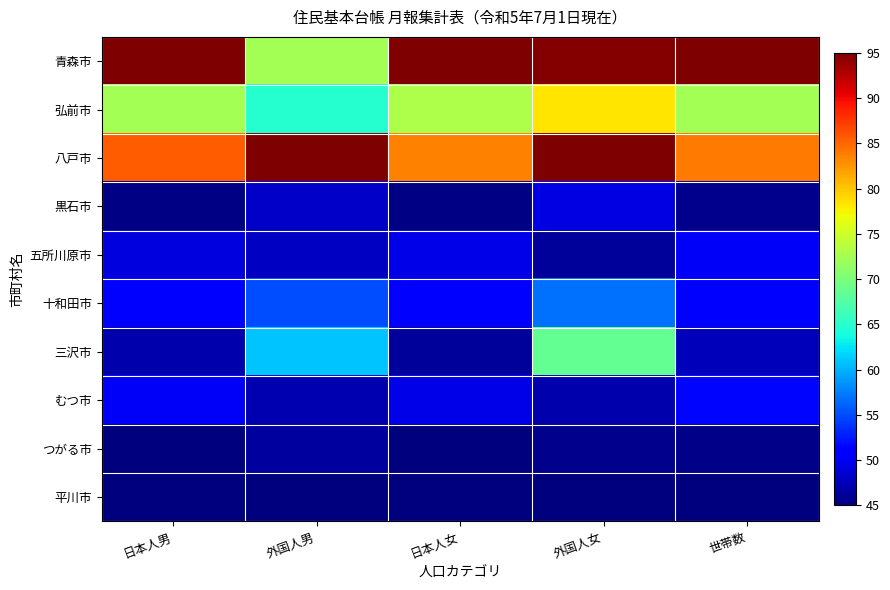

Which series changed the most between 外国人男 and 日本人女?

青森市